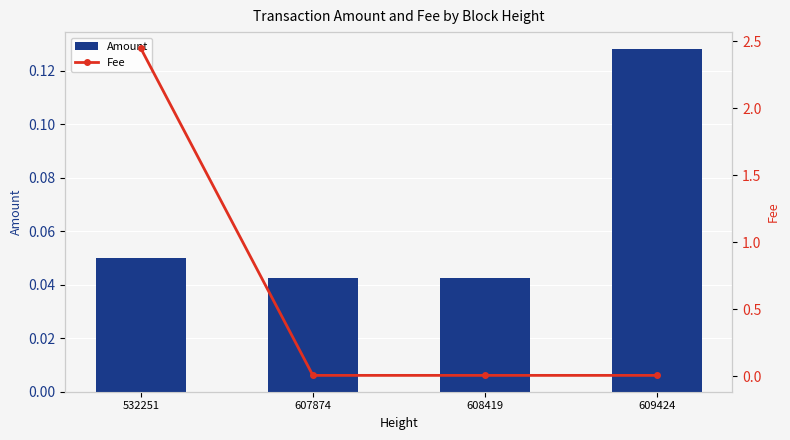

What is the sum of the Amount values at 607874 and 532251?

0.1